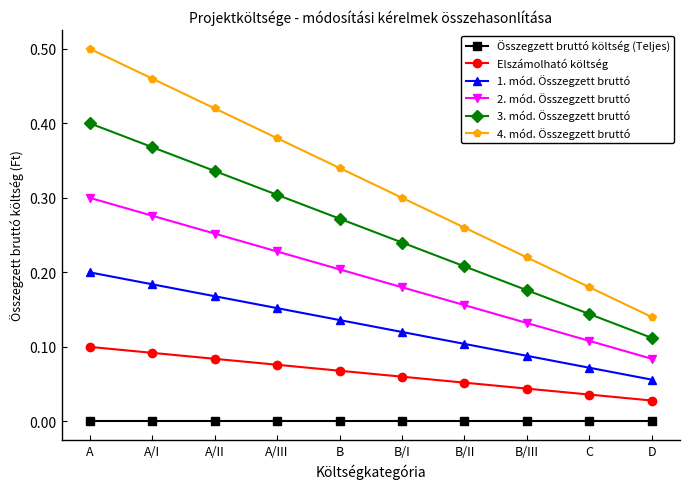

Which series has the largest range (max minus min)?

4. mód. Összegzett bruttó